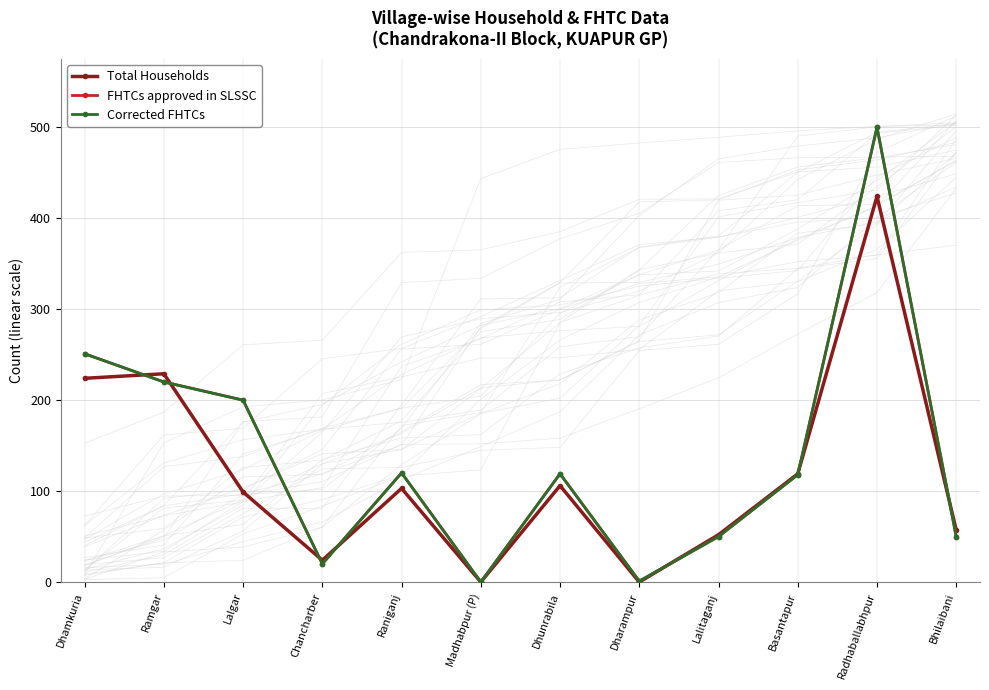

Count the number of categories in the chart.

12